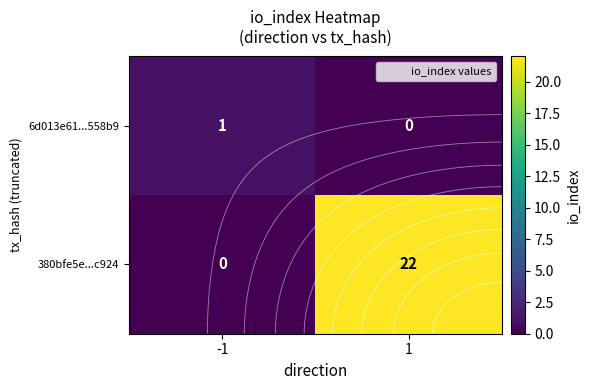

What is the highest value of the 380bfe5e...c924 series?

22